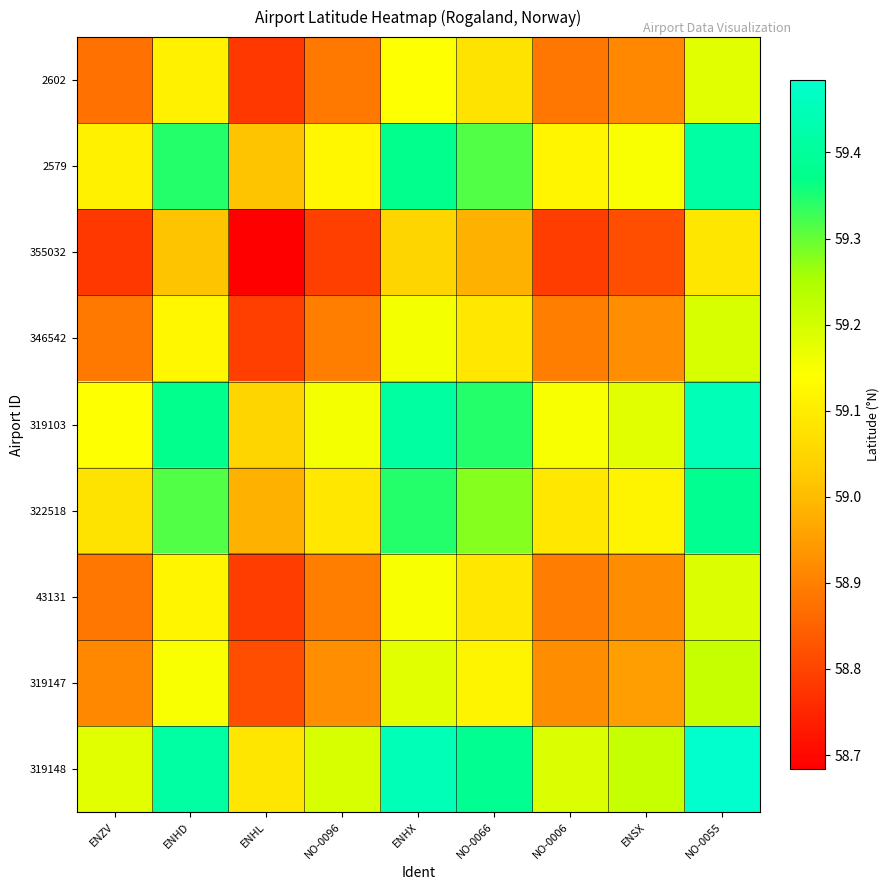

Reading left to right, what are all the values shown in this chart?

2602: ENZV=58.9	ENHD=59.1	ENHL=58.8	NO-0096=58.9	ENHX=59.1	NO-0066=59.1	NO-0006=58.9	ENSX=58.9	NO-0055=59.2
2579: ENZV=59.1	ENHD=59.3	ENHL=59.0	NO-0096=59.1	ENHX=59.4	NO-0066=59.3	NO-0006=59.1	ENSX=59.1	NO-0055=59.4
355032: ENZV=58.8	ENHD=59.0	ENHL=58.7	NO-0096=58.8	ENHX=59.0	NO-0066=59.0	NO-0006=58.8	ENSX=58.8	NO-0055=59.1
346542: ENZV=58.9	ENHD=59.1	ENHL=58.8	NO-0096=58.9	ENHX=59.2	NO-0066=59.1	NO-0006=58.9	ENSX=58.9	NO-0055=59.2
319103: ENZV=59.1	ENHD=59.4	ENHL=59.0	NO-0096=59.2	ENHX=59.4	NO-0066=59.3	NO-0006=59.2	ENSX=59.2	NO-0055=59.4
322518: ENZV=59.1	ENHD=59.3	ENHL=59.0	NO-0096=59.1	ENHX=59.3	NO-0066=59.3	NO-0006=59.1	ENSX=59.1	NO-0055=59.4
43131: ENZV=58.9	ENHD=59.1	ENHL=58.8	NO-0096=58.9	ENHX=59.2	NO-0066=59.1	NO-0006=58.9	ENSX=58.9	NO-0055=59.2
319147: ENZV=58.9	ENHD=59.1	ENHL=58.8	NO-0096=58.9	ENHX=59.2	NO-0066=59.1	NO-0006=58.9	ENSX=59.0	NO-0055=59.2
319148: ENZV=59.2	ENHD=59.4	ENHL=59.1	NO-0096=59.2	ENHX=59.4	NO-0066=59.4	NO-0006=59.2	ENSX=59.2	NO-0055=59.5